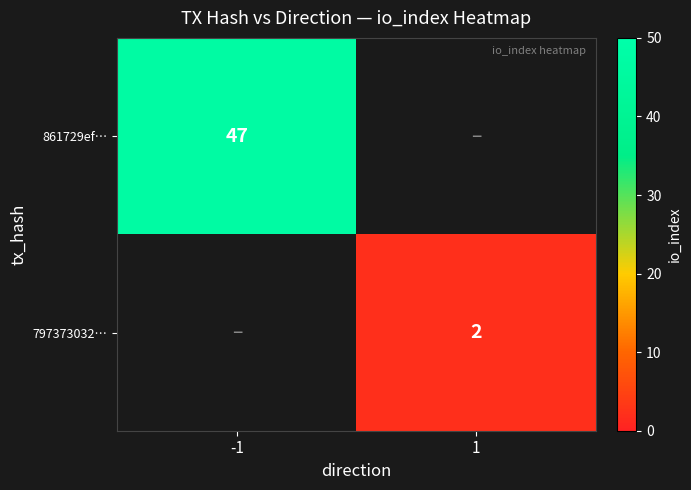

Which label corresponds to the smallest value in the chart?

1